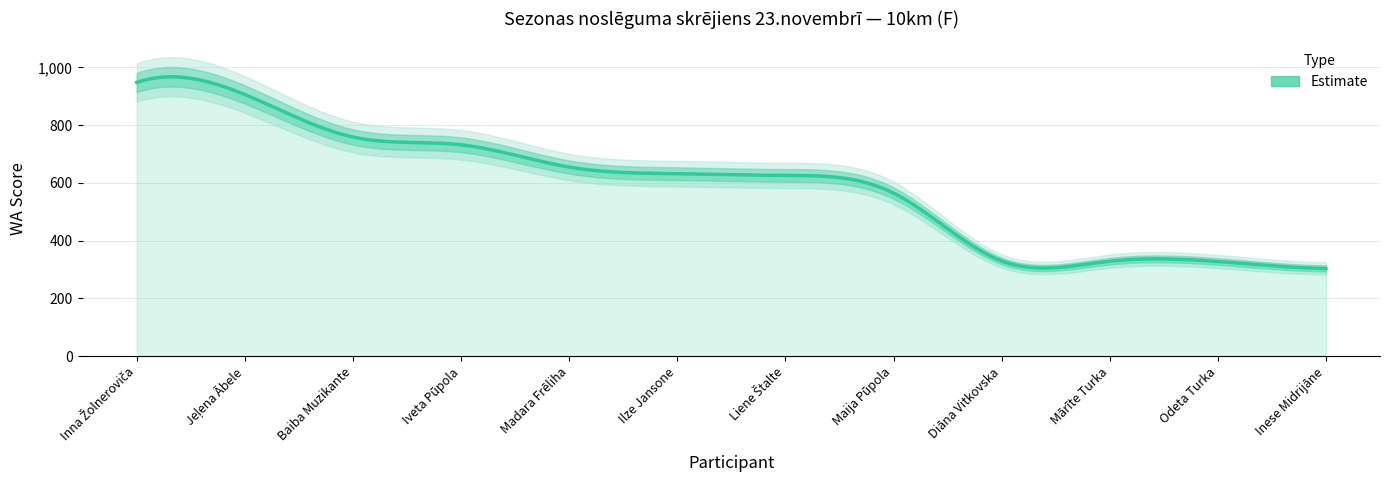

Reading right to left, list all the values displayed in this chart.

304	328	329	330	565	626	632	655	732	759	906	948